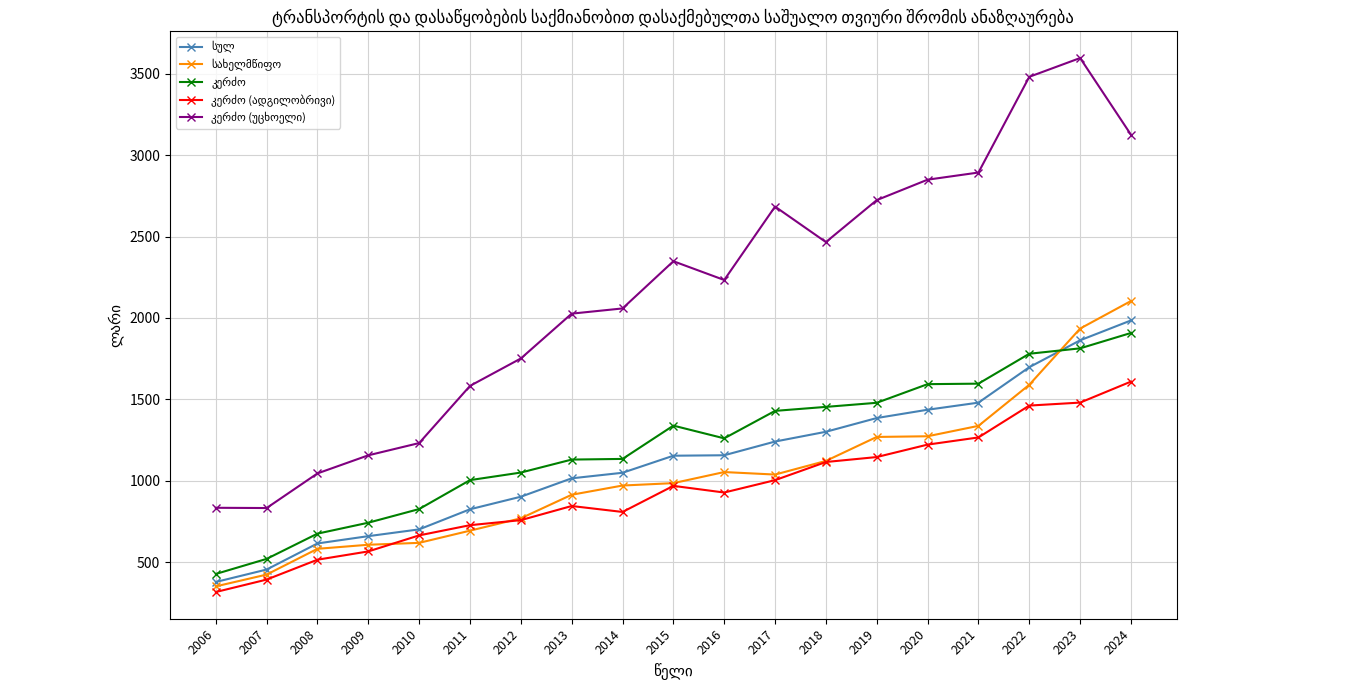

What is the total value across all series at 2021?

8570.4